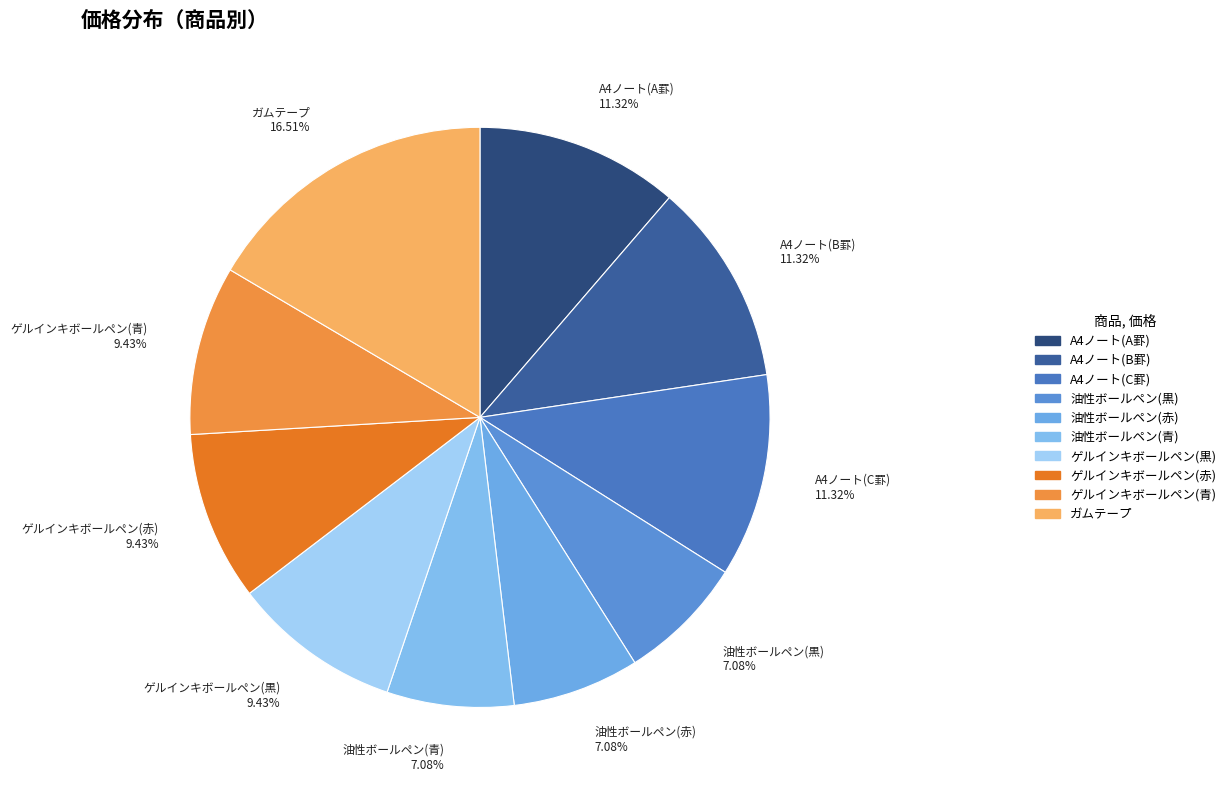

Which slice is the largest?

ガムテープ